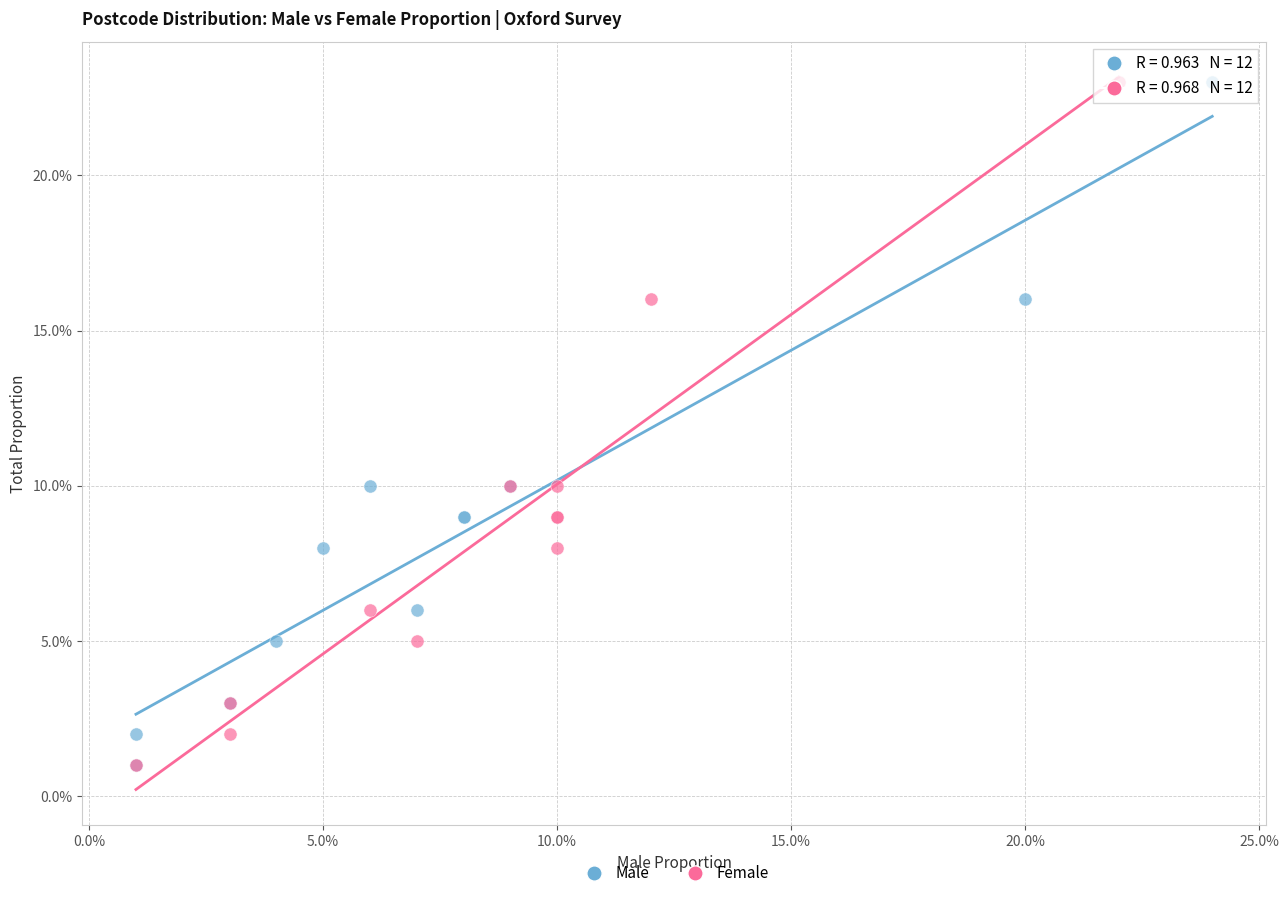

What are all the series names shown in the legend?

Male, Female